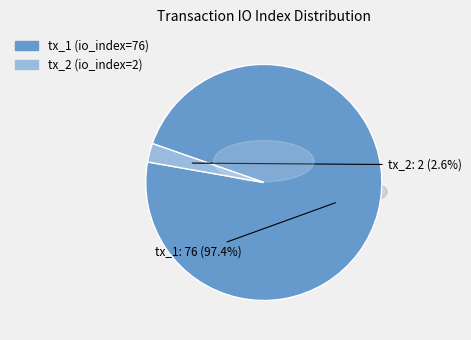

To the nearest percent, what is the average slice percentage?

50%